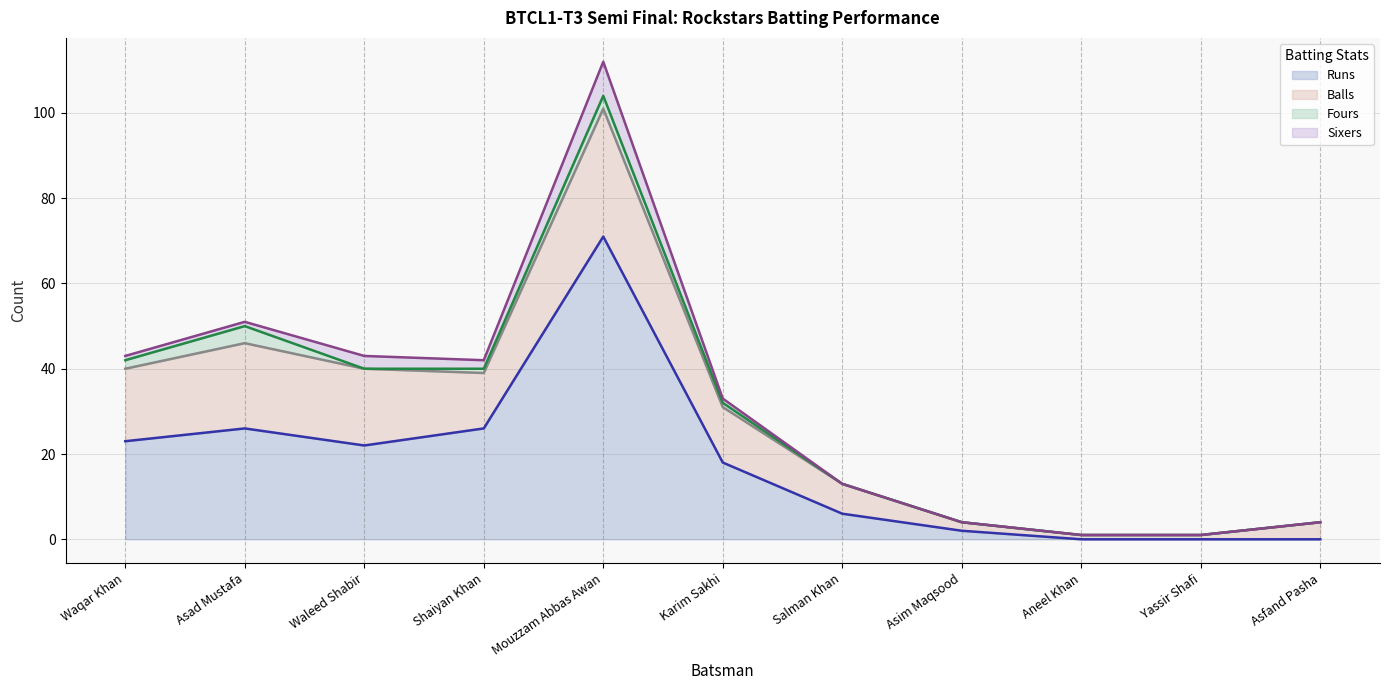

What is the average value of the Balls (line) series?

29